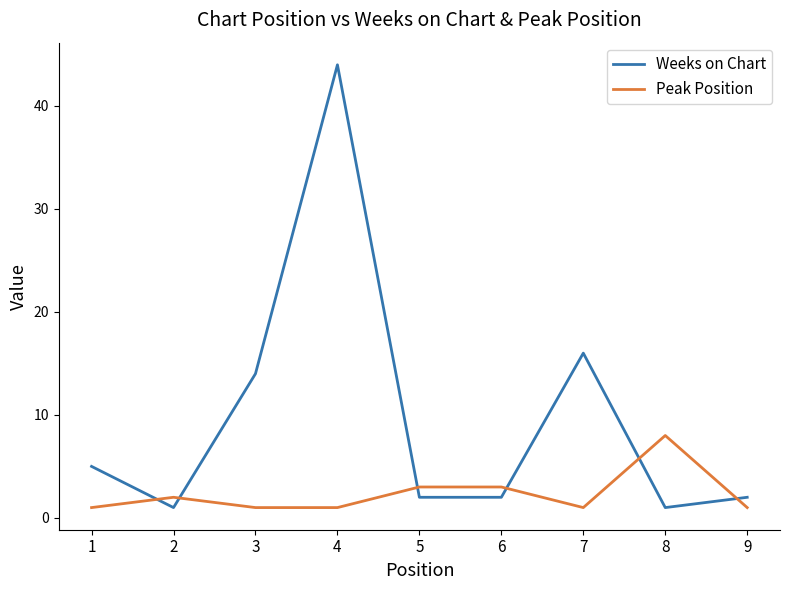

Which series has the widest spread of values?

Weeks on Chart